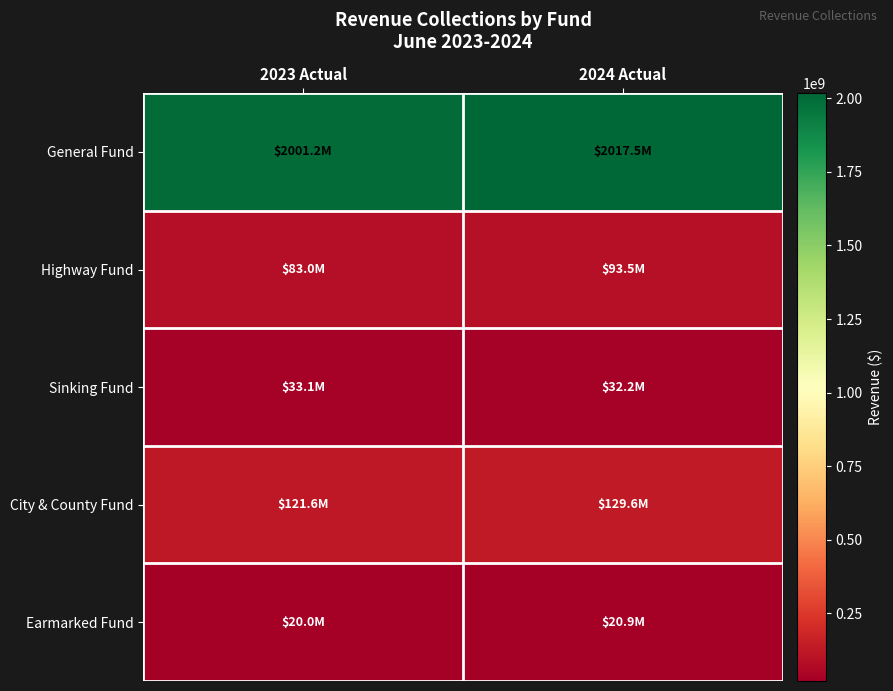

Reading right to left, transcribe all the data shown in this chart.

General Fund: 2024 Actual=2017520000	2023 Actual=2001178000
Highway Fund: 2024 Actual=93494000	2023 Actual=83030000
Sinking Fund: 2024 Actual=32152000	2023 Actual=33081000
City & County Fund: 2024 Actual=129612000	2023 Actual=121644000
Earmarked Fund: 2024 Actual=20950000	2023 Actual=19958000